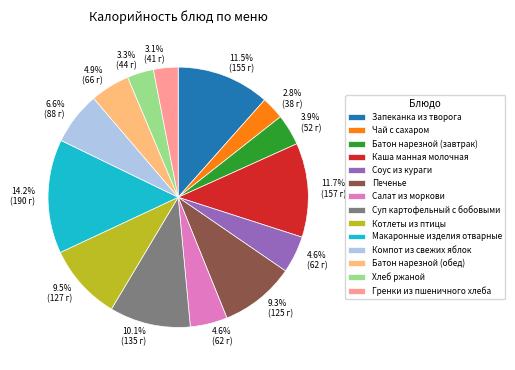

What is the largest slice in the pie chart?

Макаронные изделия отварные